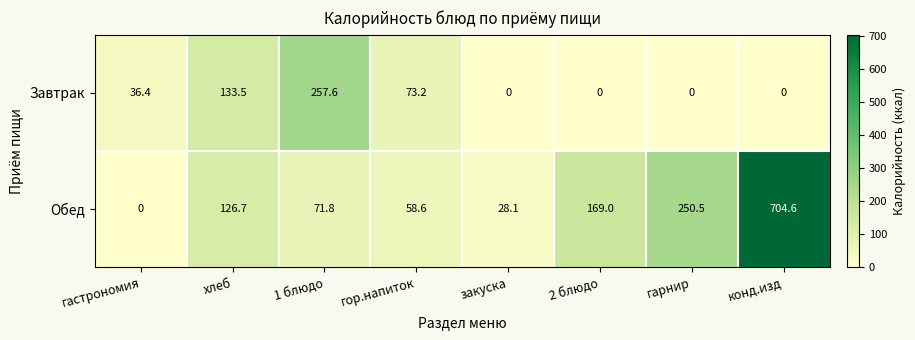

Between гор.напиток and закуска, which series saw the biggest shift?

Завтрак